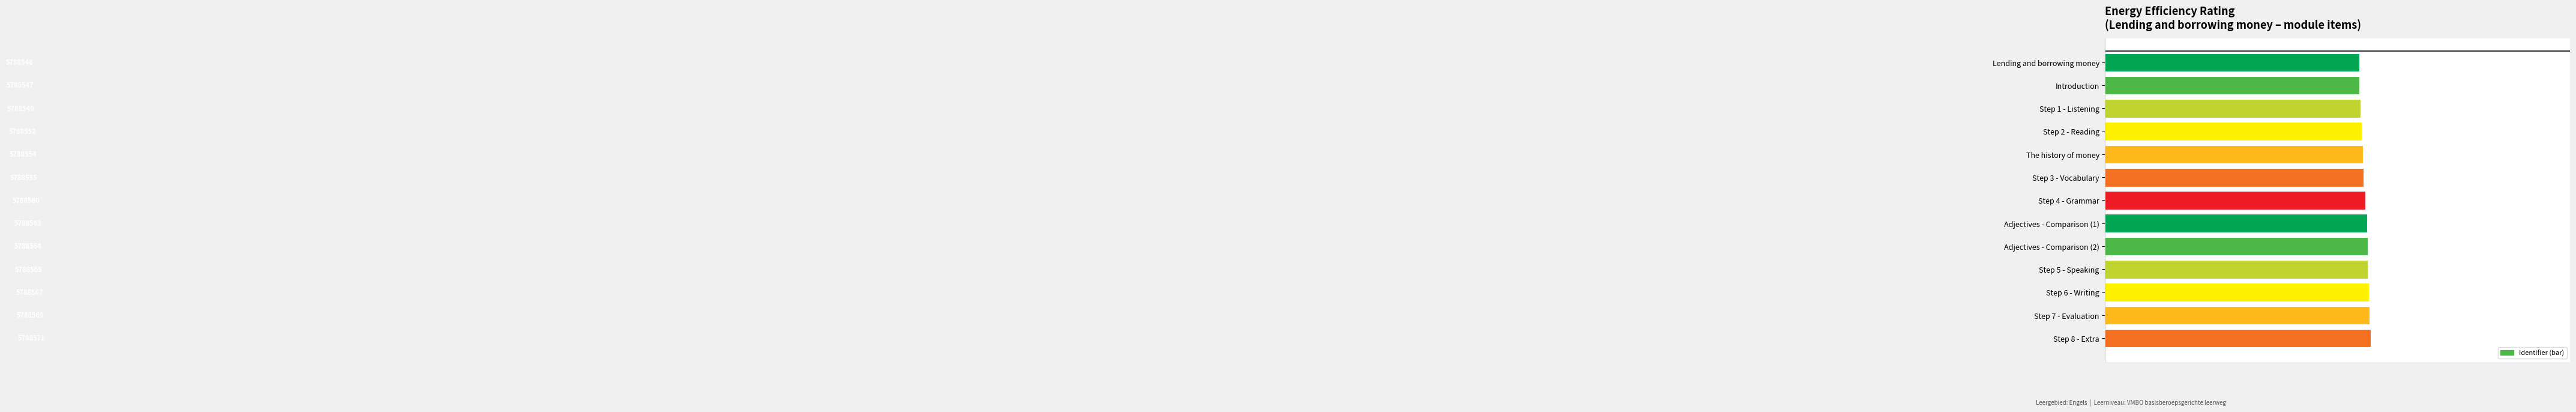

List the labels in order of value, largest first.

Step 8 - Extra, Step 7 - Evaluation, Step 6 - Writing, Step 5 - Speaking, Adjectives - Comparison (2), Adjectives - Comparison (1), Step 4 - Grammar, Step 3 - Vocabulary, The history of money, Step 2 - Reading, Step 1 - Listening, Introduction, Lending and borrowing money